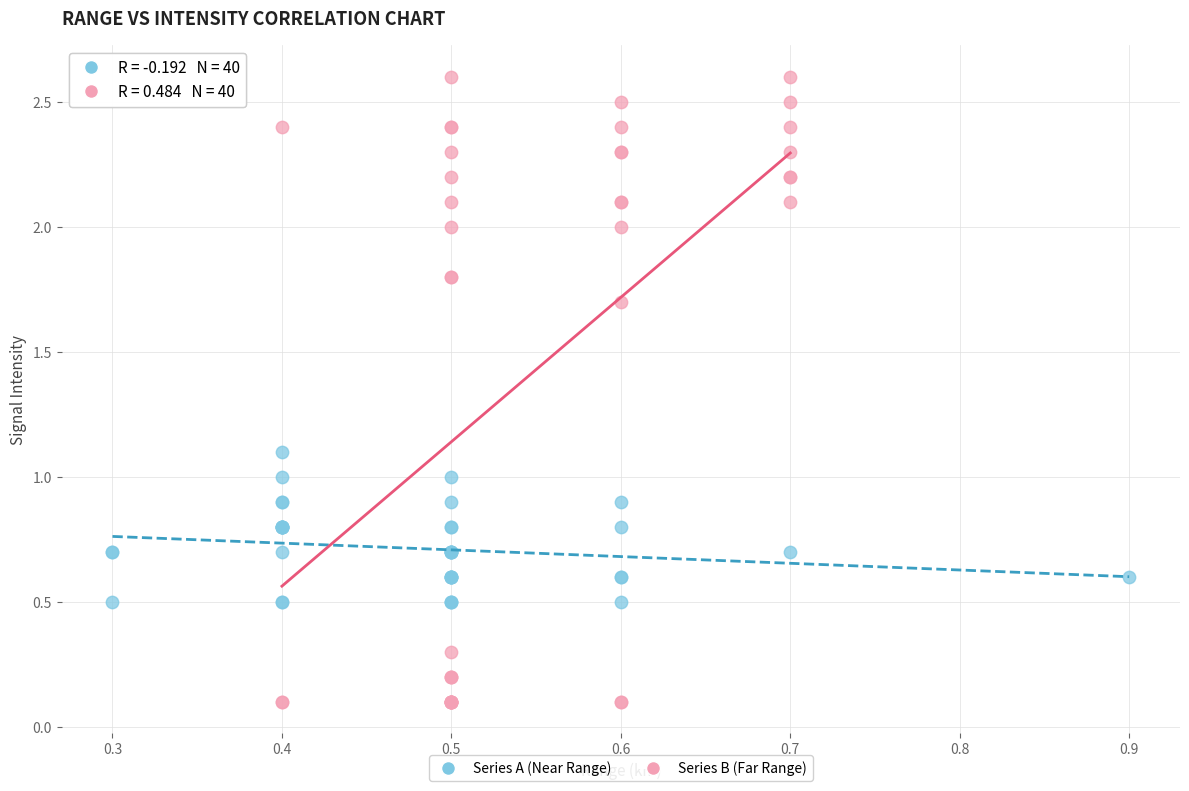

Which series reaches the maximum Y coordinate?

Series B (Far Range)